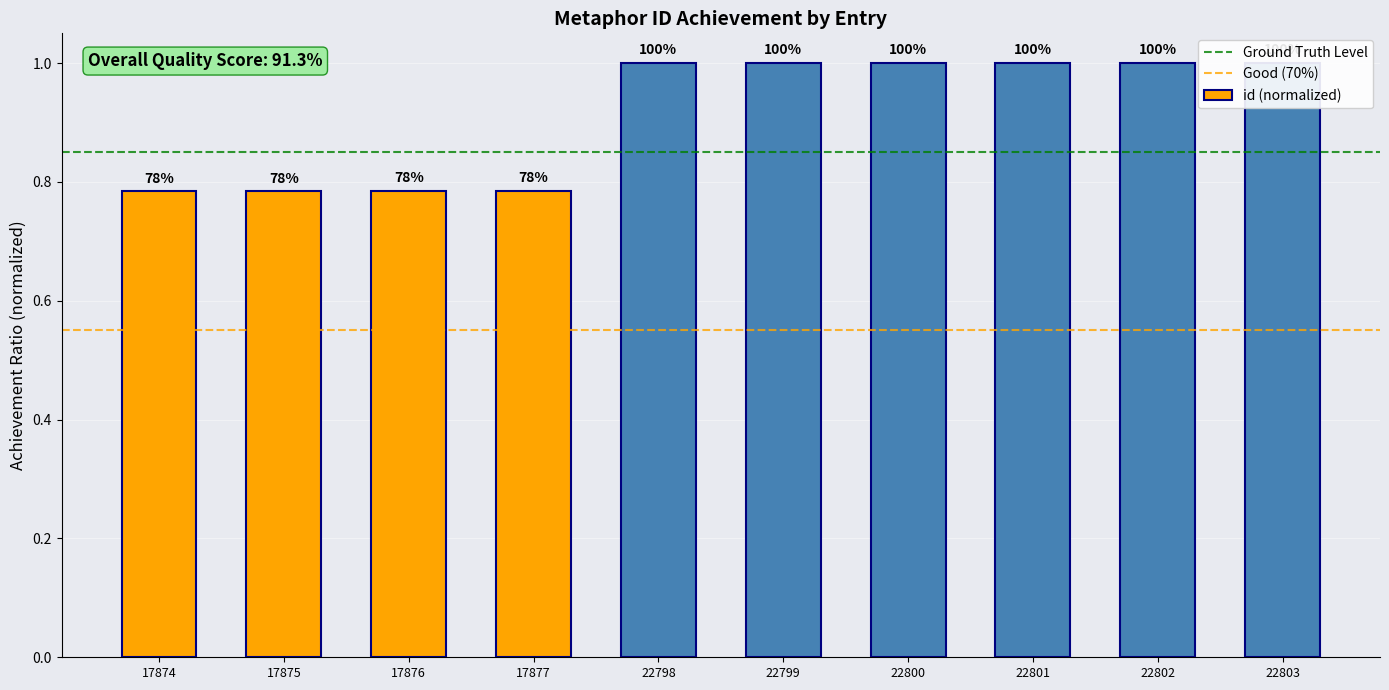

Rank the categories by value from lowest to highest.

17874, 17875, 17876, 17877, 22798, 22799, 22800, 22801, 22802, 22803